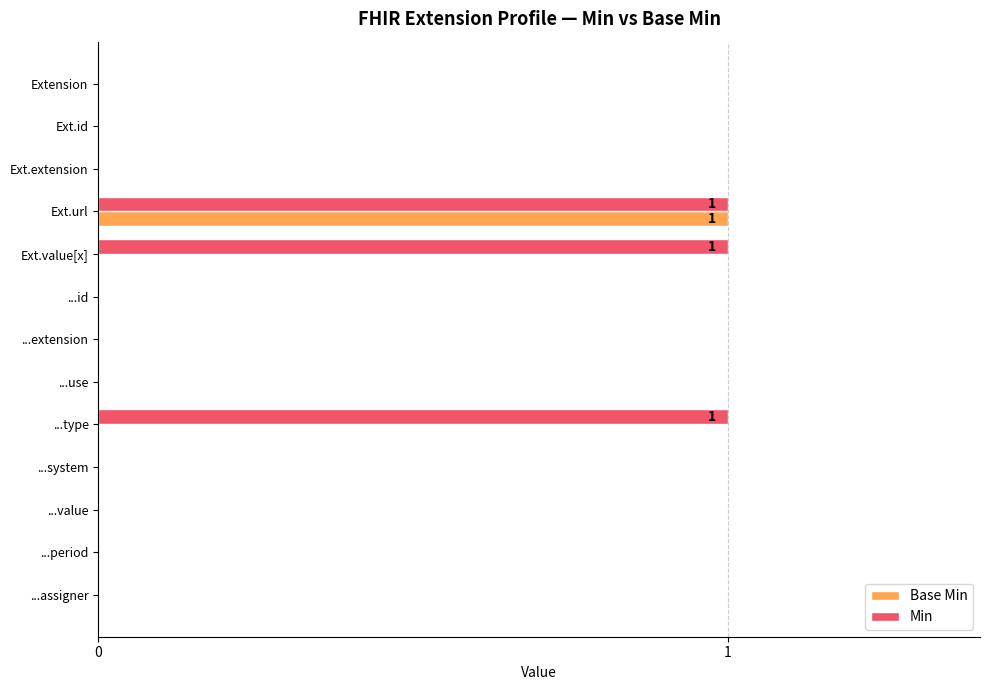

What is the sum of all Min values?

3